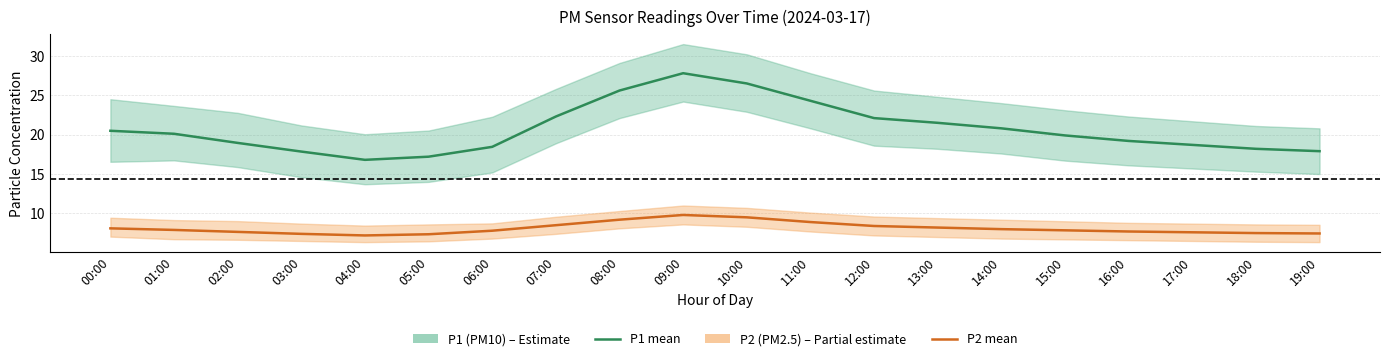

Which series has the largest total across all categories?

P1 (PM10) mean